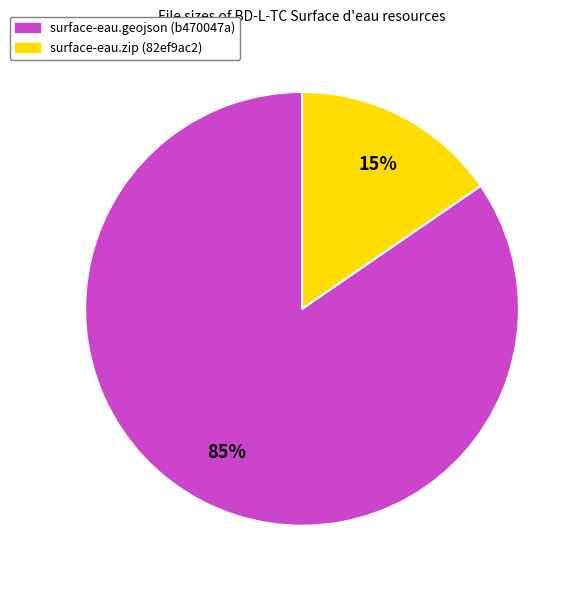

Which has a higher value, surface-eau.zip (82ef9ac2) or surface-eau.geojson (b470047a)?

surface-eau.geojson (b470047a)